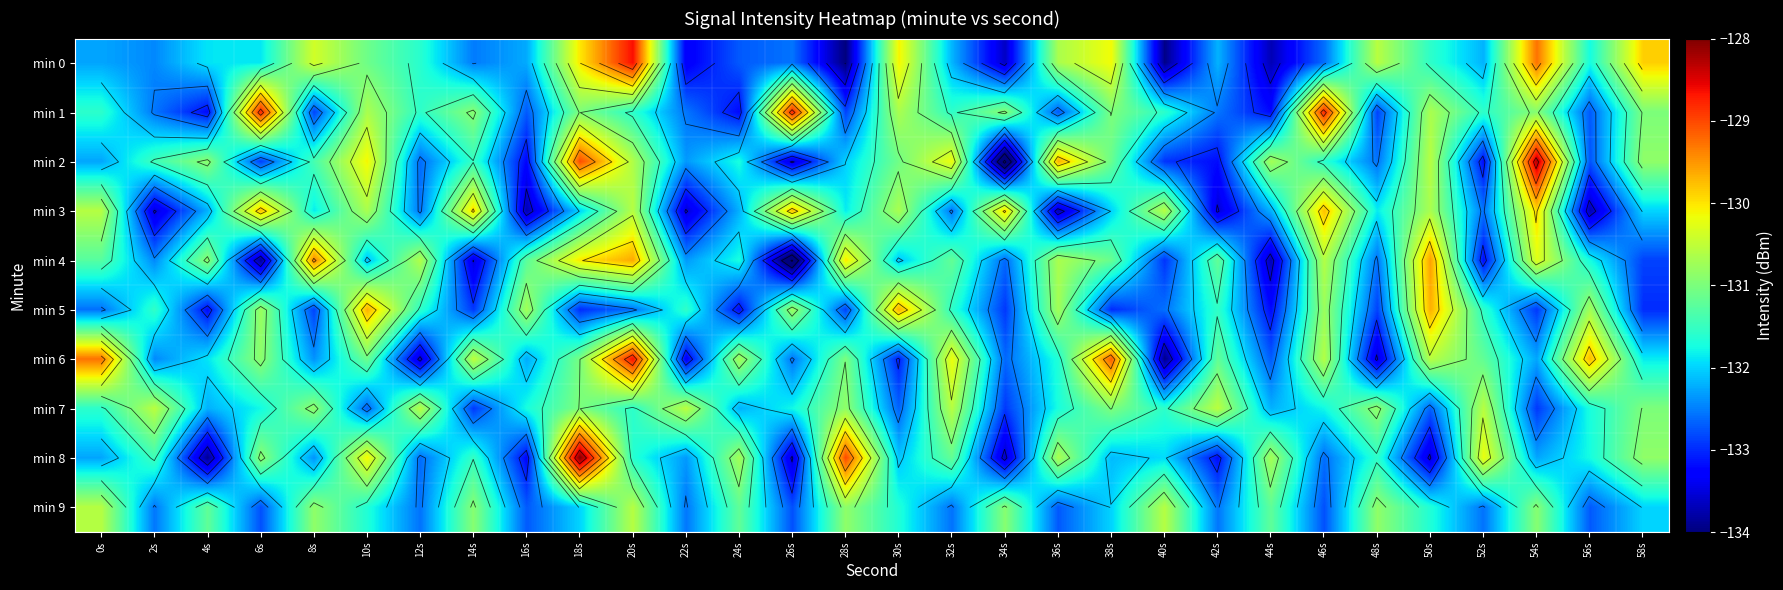

What is the maximum value for min 5?

-129.7